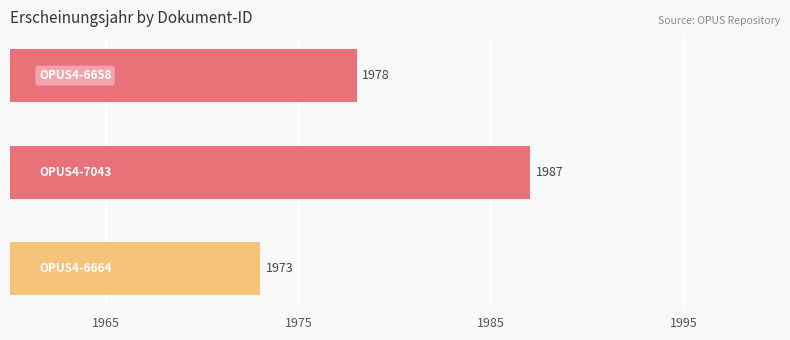

Count the values in the range 1973 to 1987.

3